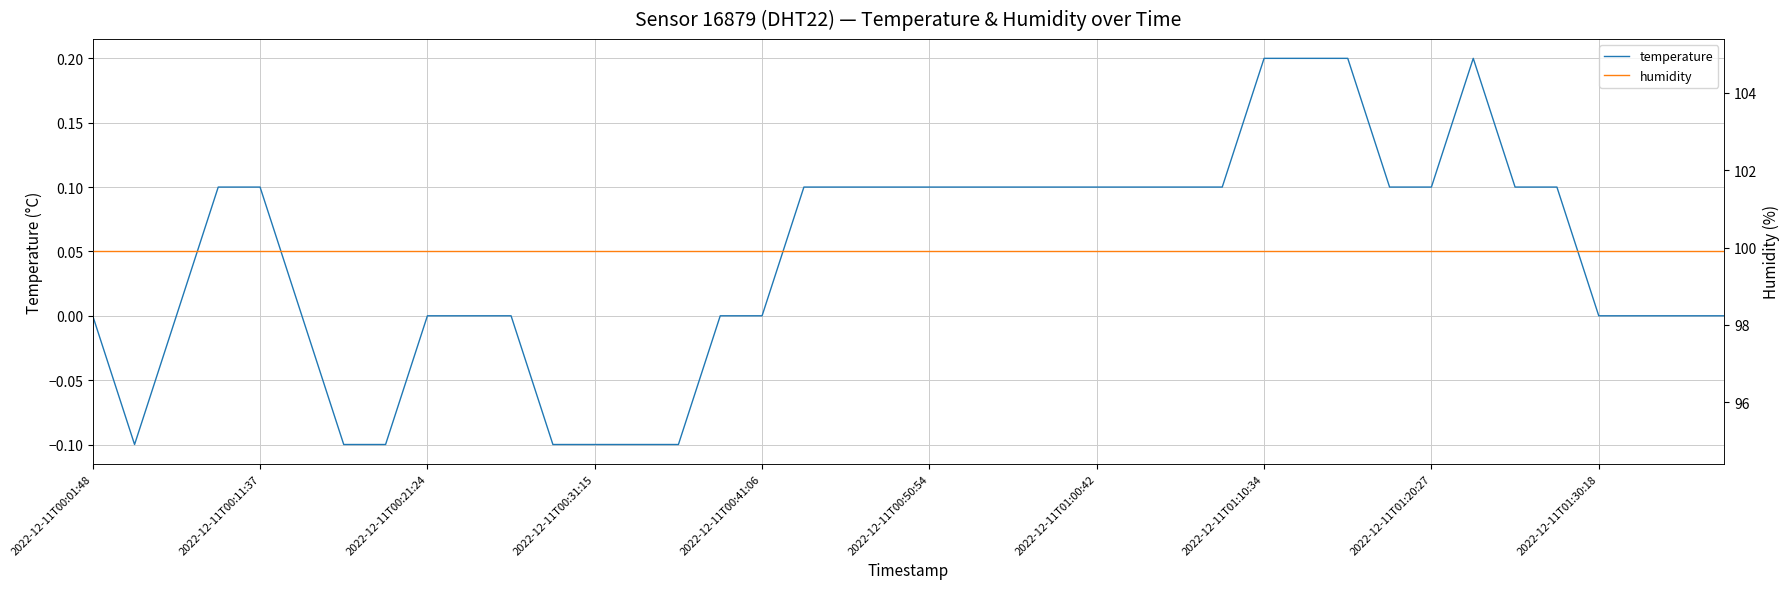

How many positive values does the temperature series have?

21